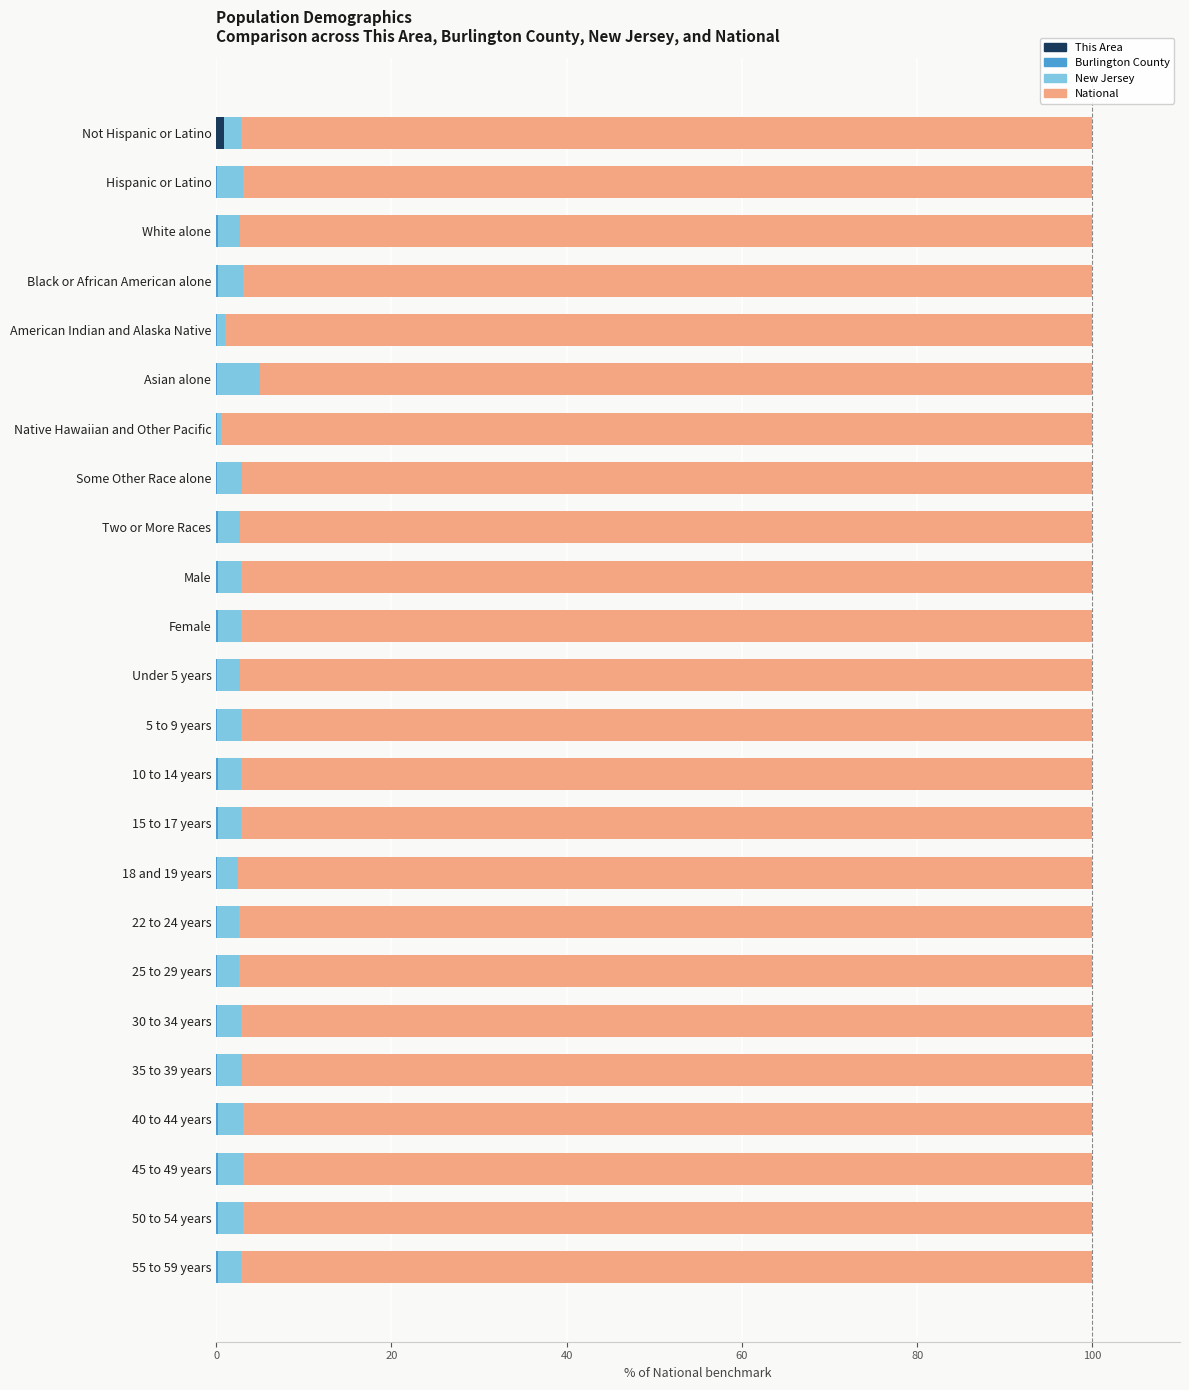

True or false: This Area has a value of 0.9 at Not Hispanic or Latino.

True